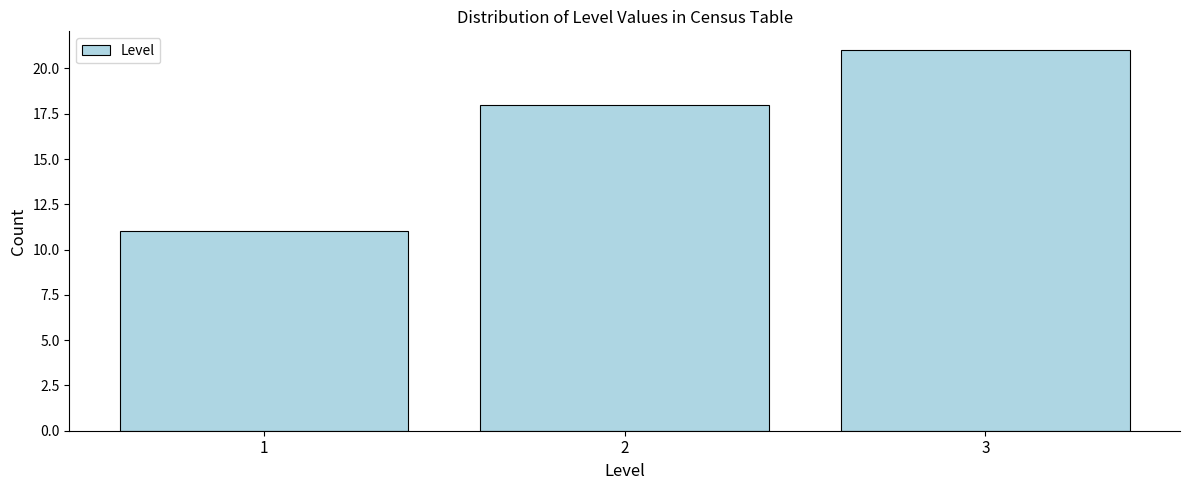

What is the height of the bar covering 2.5 to 3.5 on the x-axis? The values are not printed on the chart, so give them approximately, as read against the axis.

21